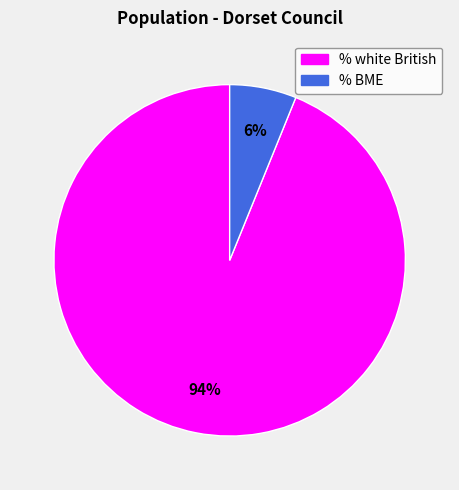

To the nearest percent, what is the average slice percentage?

50%